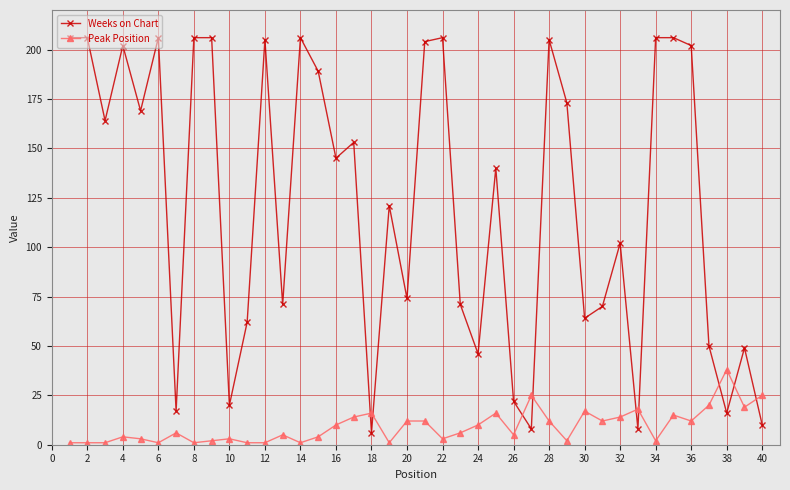

What is the average value of the Weeks on Chart series?

122